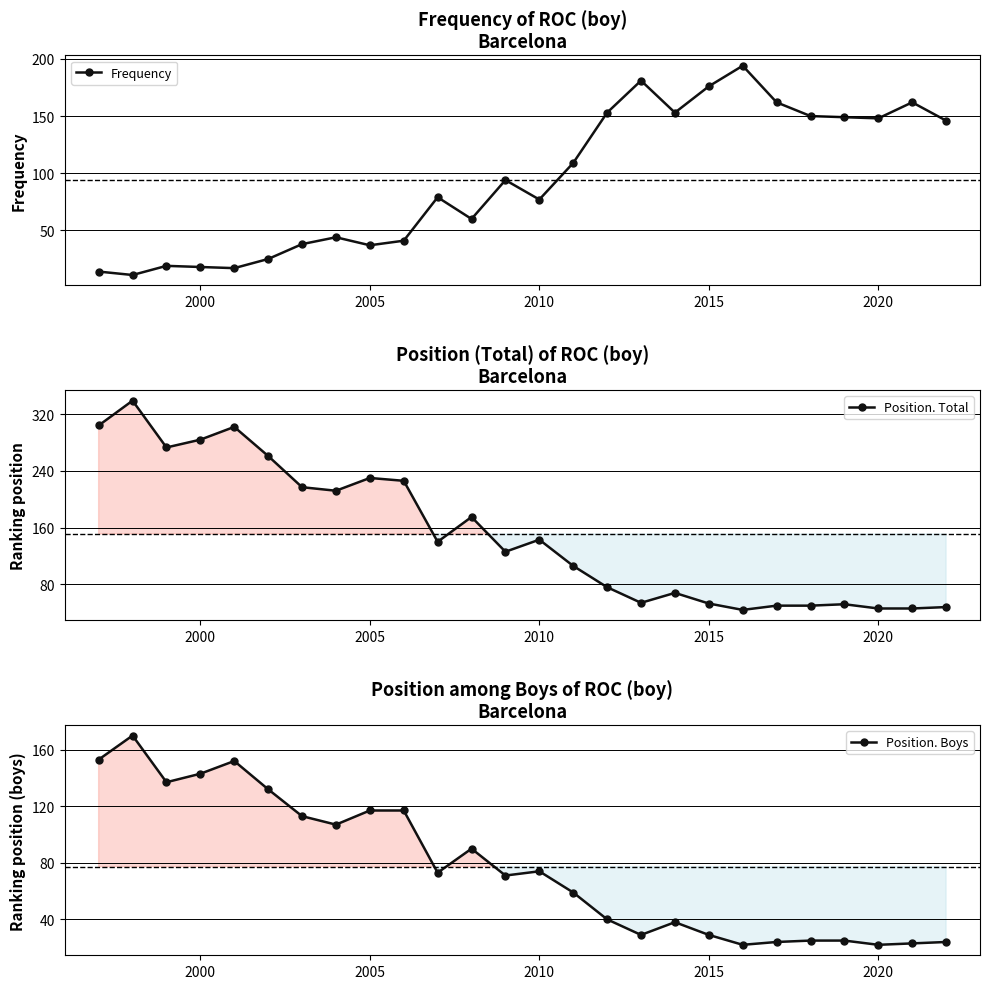

What is the minimum value shown in the chart?

11